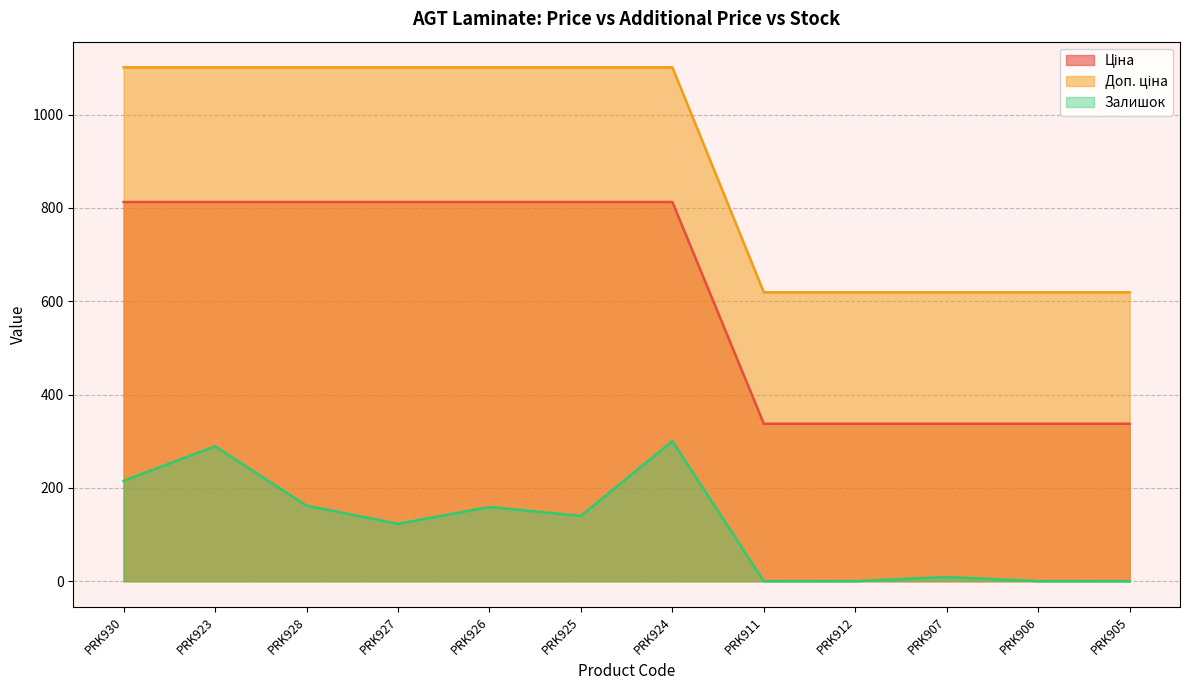

True or false: Ціна has a value of 1313.7 at PRK927.

False